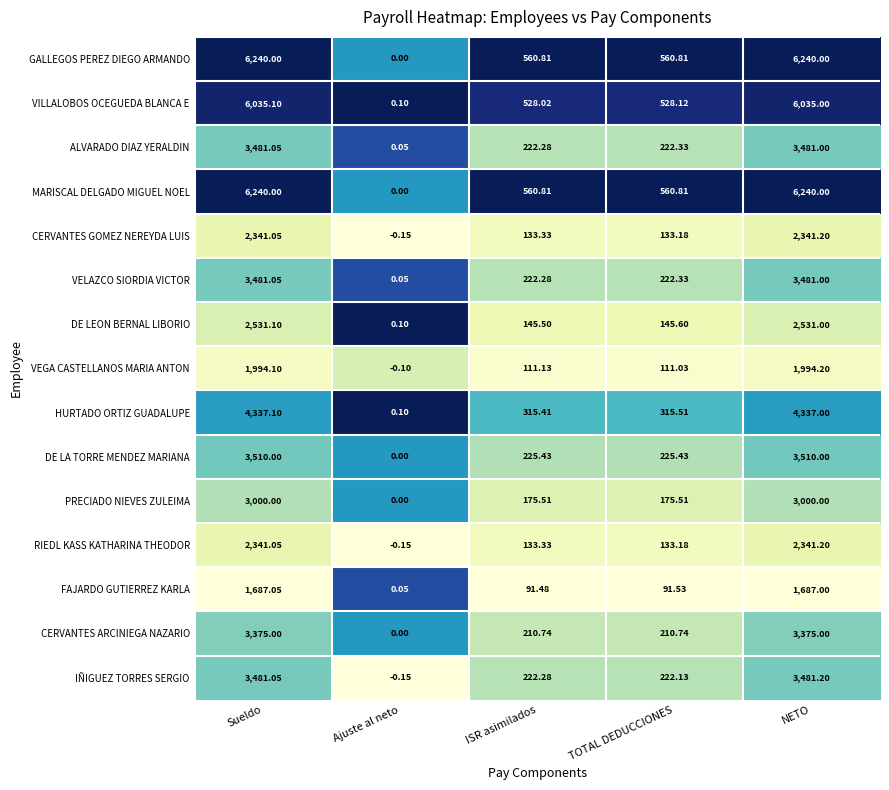

At how many categories does at least one series exceed 0?

5